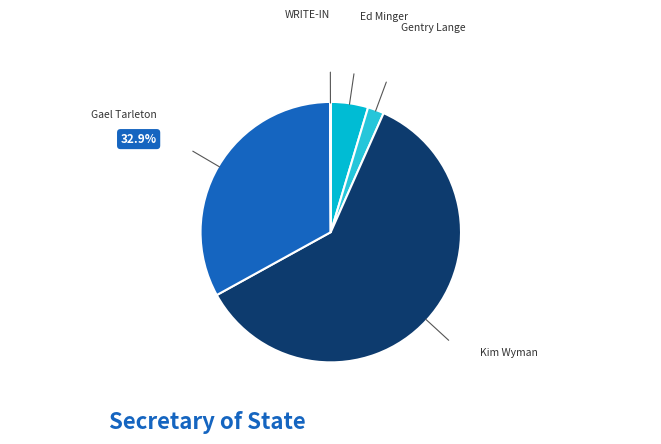

To the nearest percent, what is the difference between the largest and smallest slice percentages?

60%